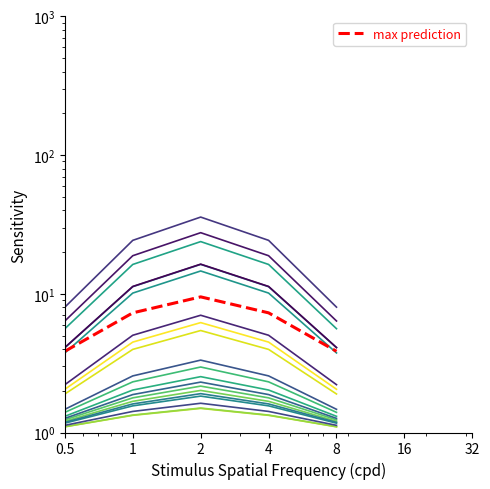

List the labels in order of value, largest first.

2, 1, 4, 0.5, 8